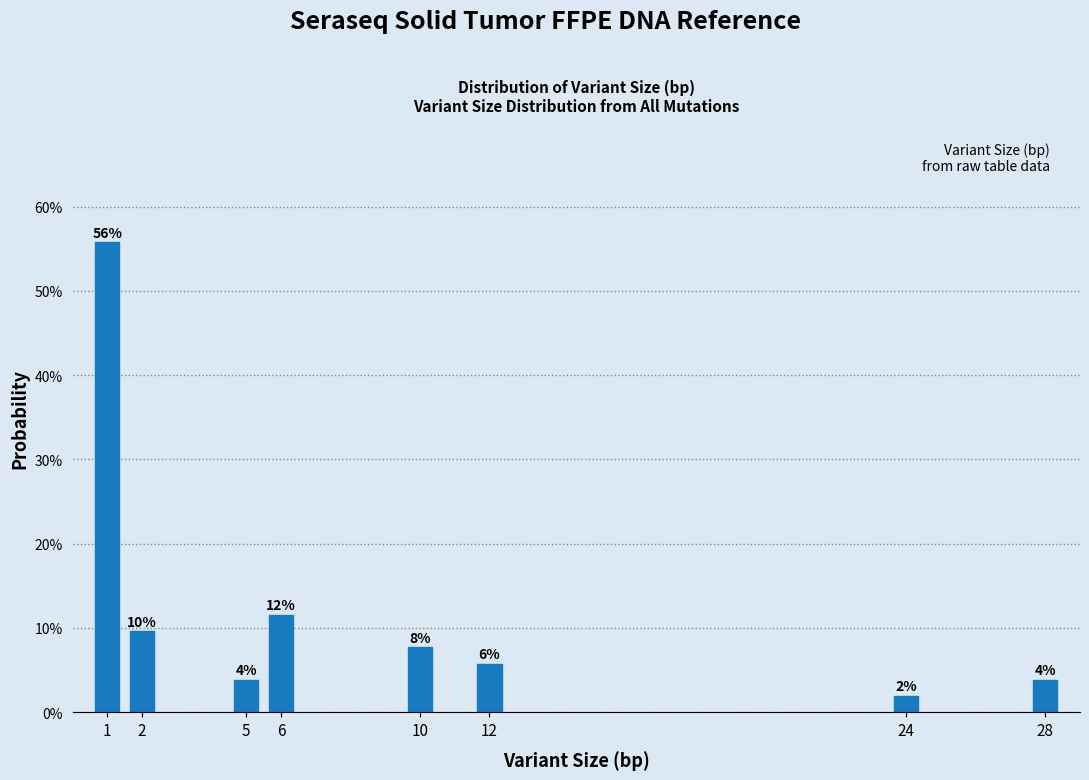

Are the bars horizontal?

No